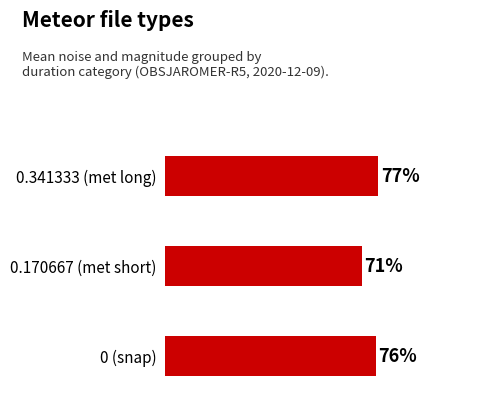

At which label is the value closest to 74?

0 (snap)